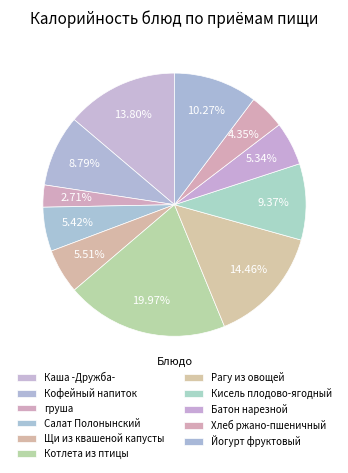

Which has a higher value, Хлеб ржано-пшеничный or Рагу из овощей?

Рагу из овощей